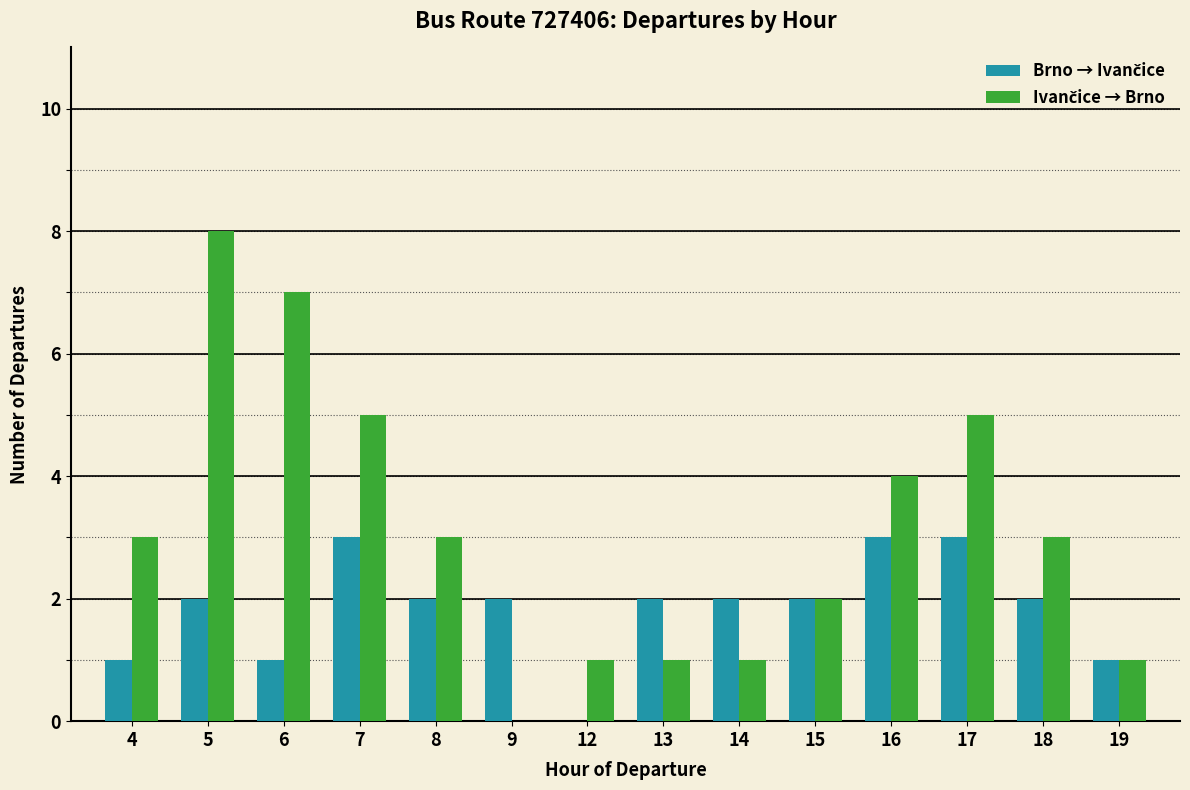

How many groups of bars are there?

14